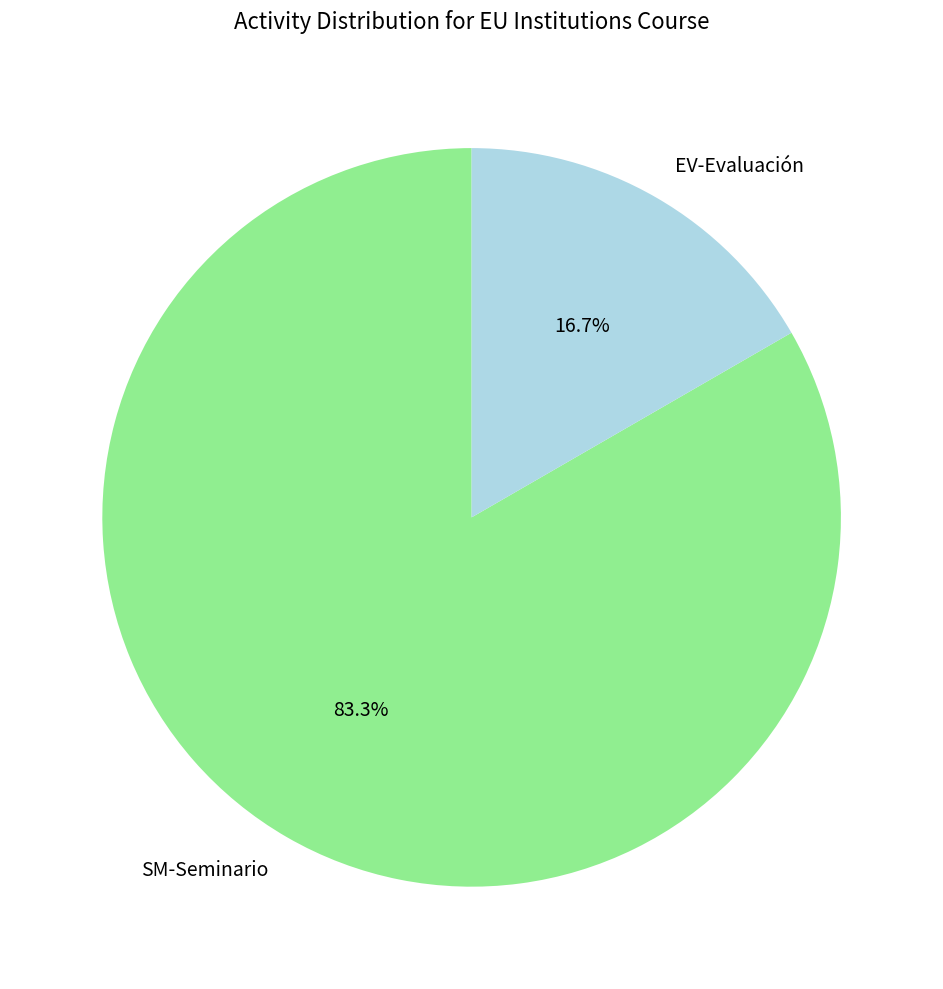

What percentage is the SM-Seminario slice, to the nearest percent?

83%